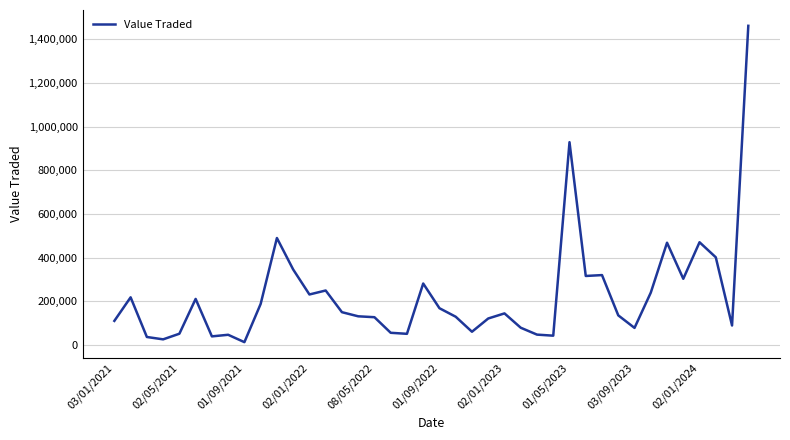

What is the difference between the maximum and minimum values?

1450082